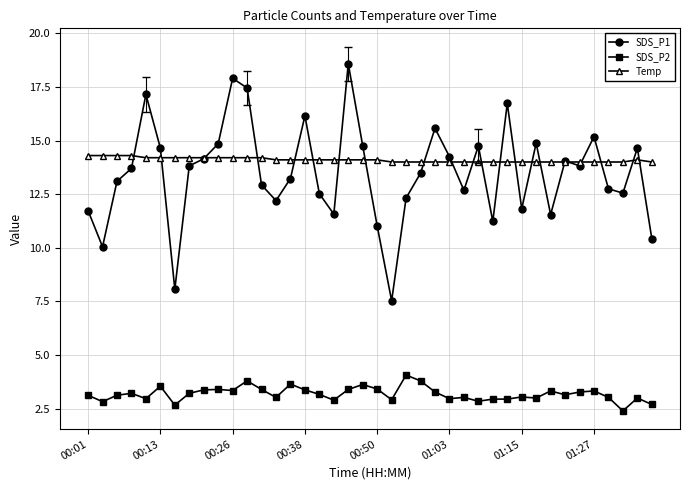

Is this an area chart (filled region under the line)?

No